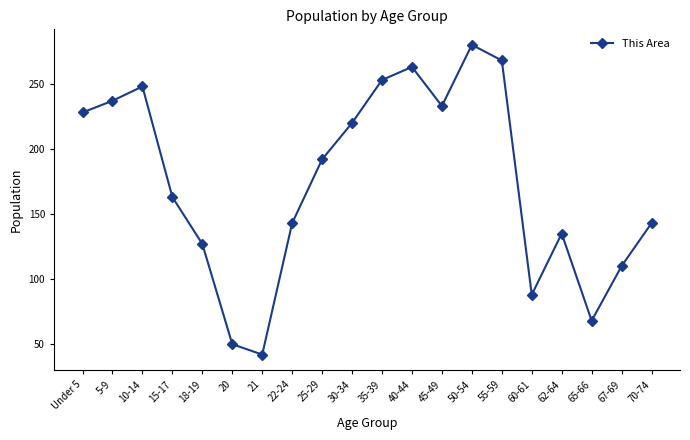

At which category does the chart reach its minimum across all series?

21